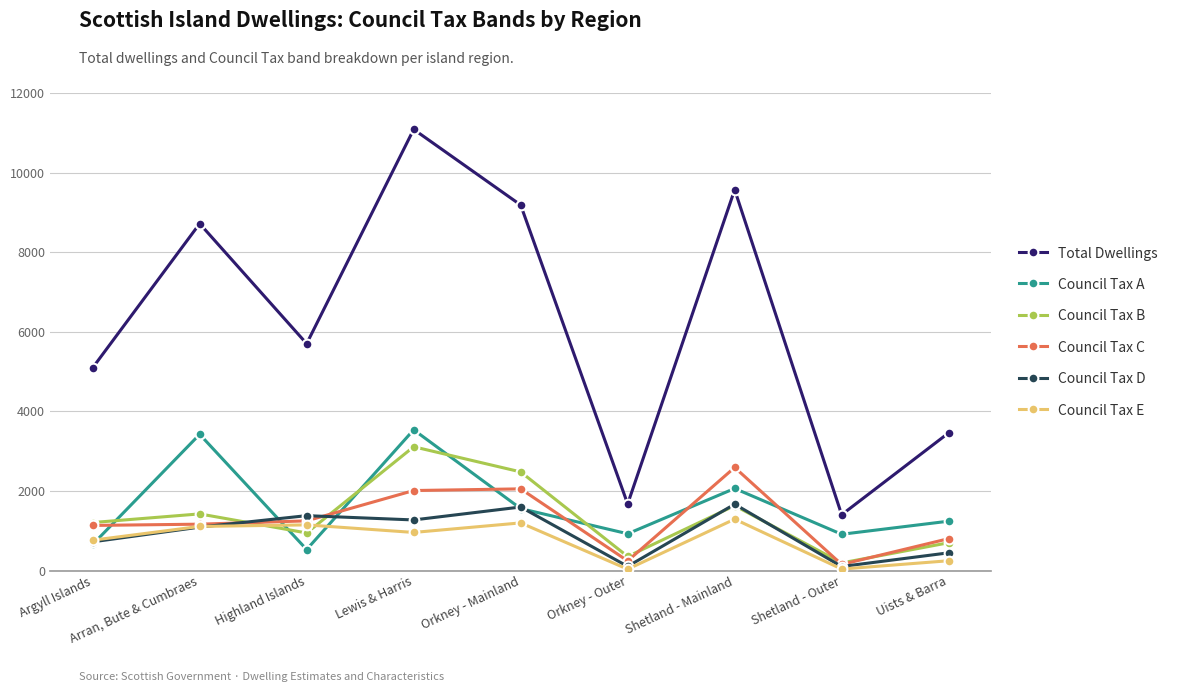

The Total Dwellings series shows 2195 at Uists & Barra. True or false?

False